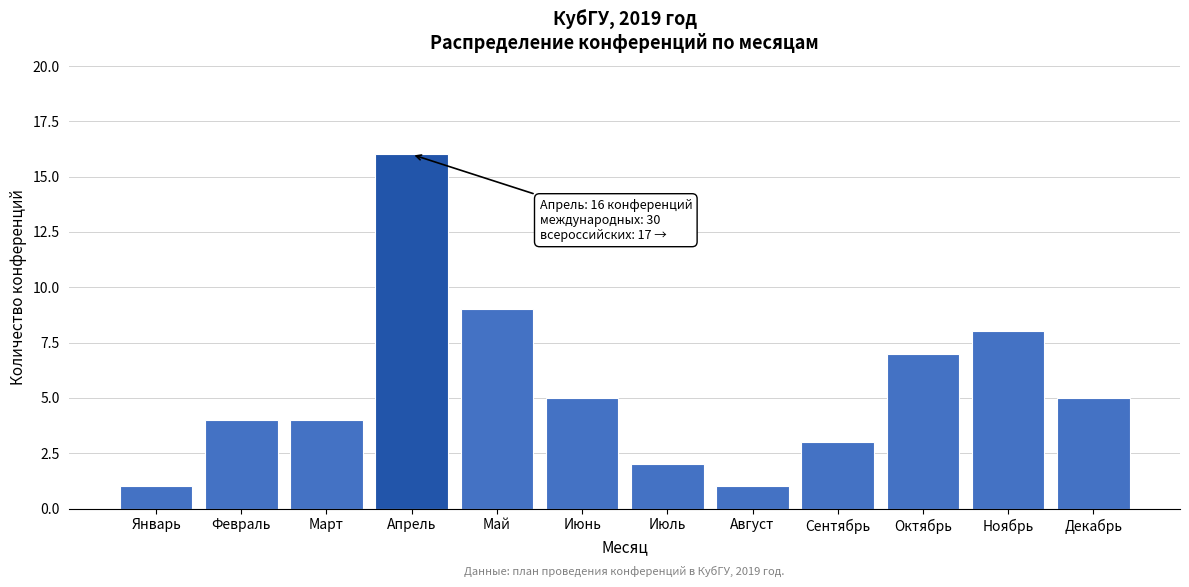

Reading right to left, what are all the values shown in this chart?

5	8	7	3	1	2	5	9	16	4	4	1